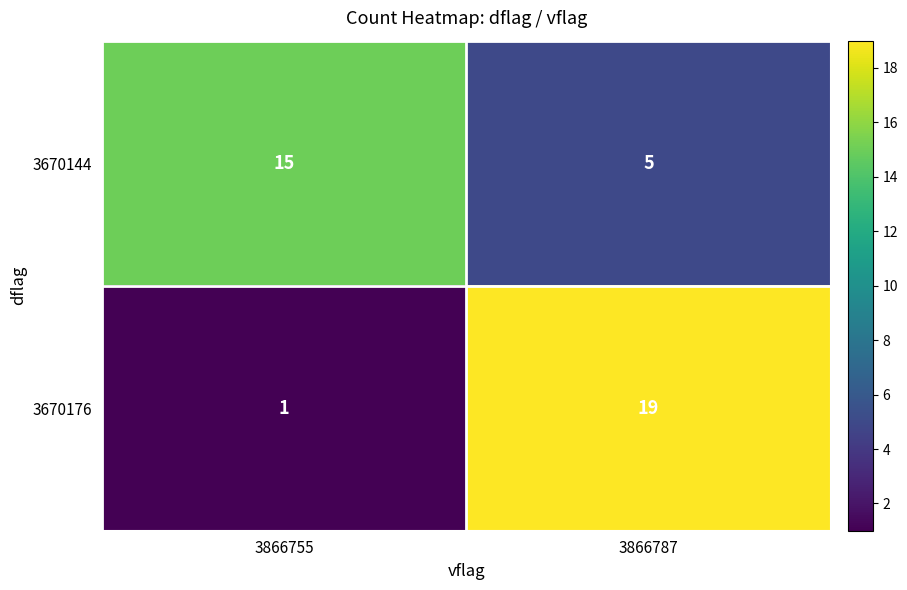

What is the total value across all series at 3866787?

24